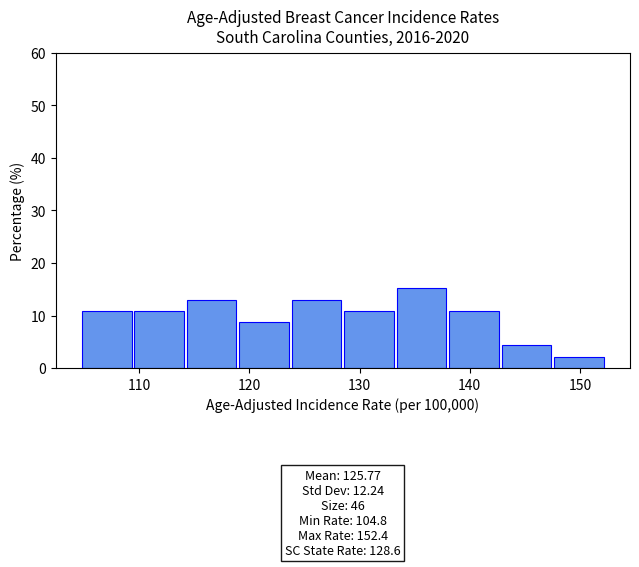

Which range on the x-axis has the tallest bar?

133 to 138